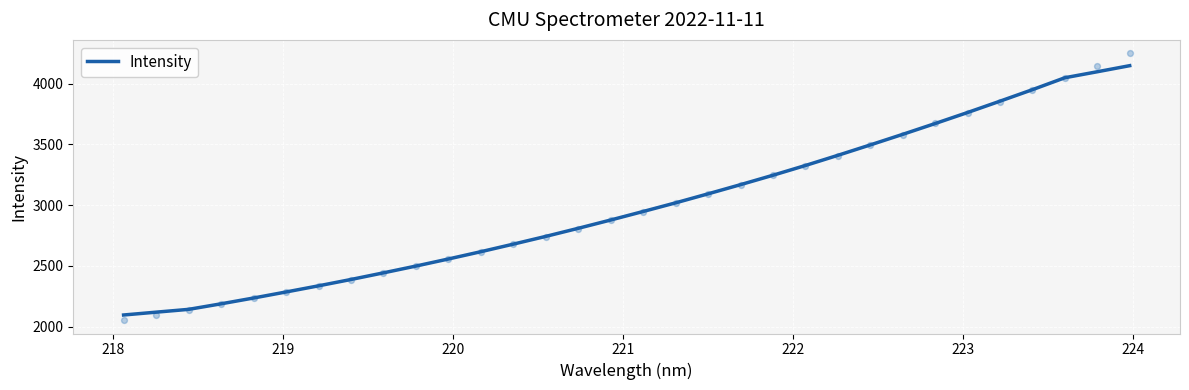

What is the lowest value of the Intensity series?

2095.4